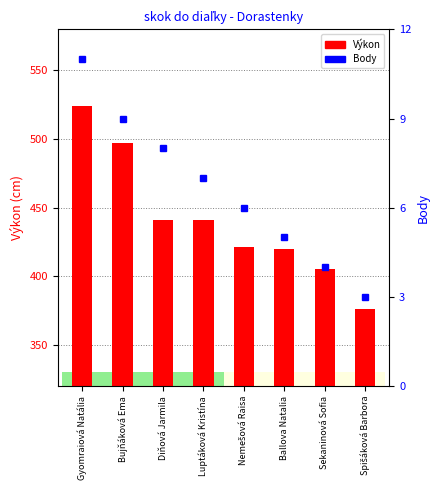

True or false: Body has a value of 6 at Nemešová Raisa.

True